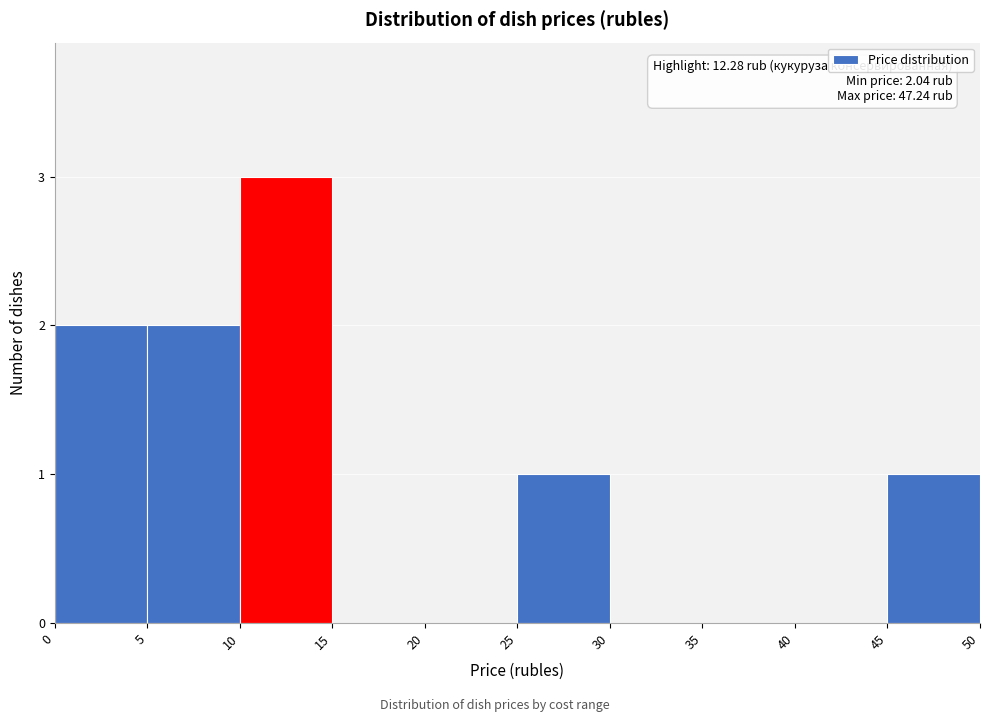

Which range on the x-axis has the tallest bar?

10 to 15